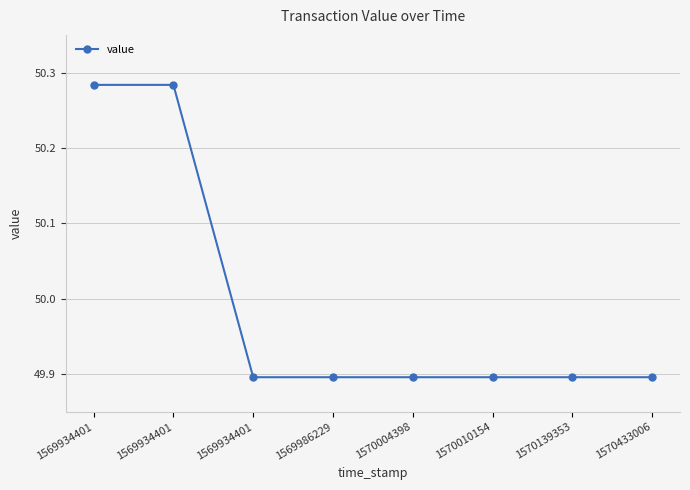

Reading left to right, list all the values displayed in this chart.

1569934401=50.3	1569934401=50.3	1569934401=49.9	1569986229=49.9	1570004398=49.9	1570010154=49.9	1570139353=49.9	1570433006=49.9